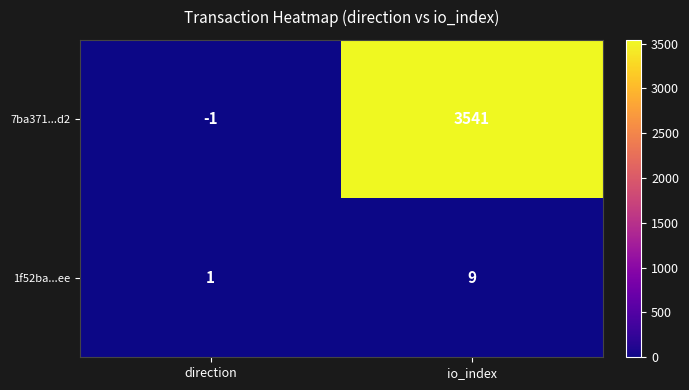

At which label is 7ba371...d2 closest to 1770?

direction